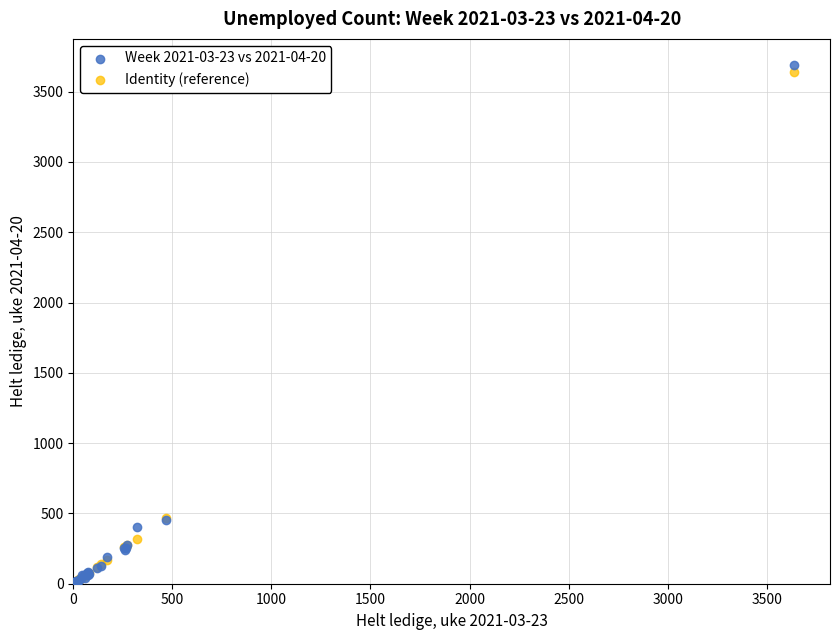

What are all the series names shown in the legend?

Week 2021-03-23 vs 2021-04-20, Identity (reference)